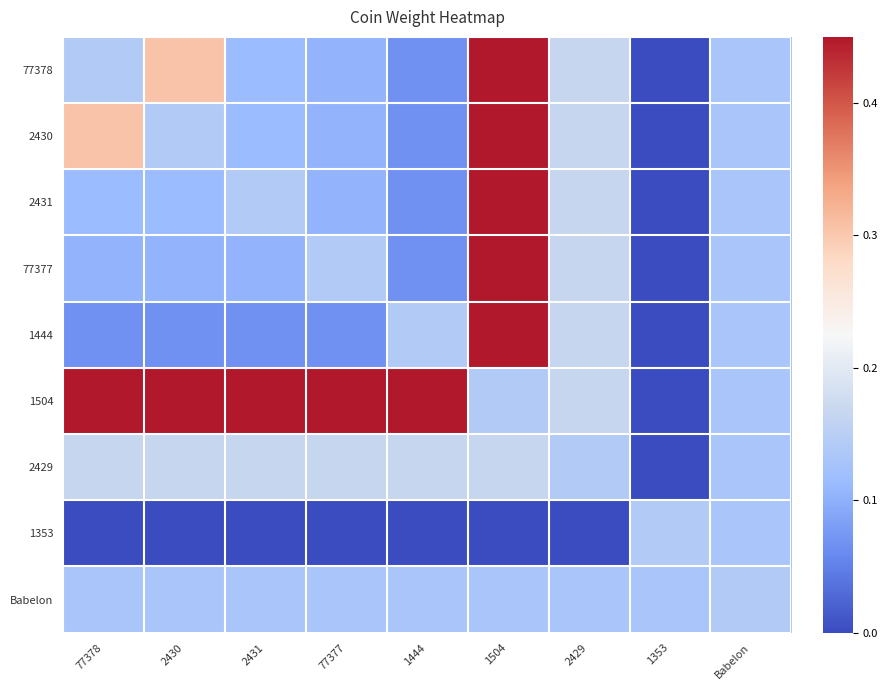

Reading right to left, what are all the values shown in this chart?

77378: Babelon=0.1	1353=0.0	2429=0.2	1504=0.5	1444=0.1	77377=0.1	2431=0.1	2430=0.3	77378=0.1
2430: Babelon=0.1	1353=0.0	2429=0.2	1504=0.5	1444=0.1	77377=0.1	2431=0.1	2430=0.1	77378=0.3
2431: Babelon=0.1	1353=0.0	2429=0.2	1504=0.5	1444=0.1	77377=0.1	2431=0.1	2430=0.1	77378=0.1
77377: Babelon=0.1	1353=0.0	2429=0.2	1504=0.5	1444=0.1	77377=0.1	2431=0.1	2430=0.1	77378=0.1
1444: Babelon=0.1	1353=0.0	2429=0.2	1504=0.5	1444=0.1	77377=0.1	2431=0.1	2430=0.1	77378=0.1
1504: Babelon=0.1	1353=0.0	2429=0.2	1504=0.1	1444=0.5	77377=0.5	2431=0.5	2430=0.5	77378=0.5
2429: Babelon=0.1	1353=0.0	2429=0.1	1504=0.2	1444=0.2	77377=0.2	2431=0.2	2430=0.2	77378=0.2
1353: Babelon=0.1	1353=0.1	2429=0.0	1504=0.0	1444=0.0	77377=0.0	2431=0.0	2430=0.0	77378=0.0
Babelon: Babelon=0.1	1353=0.1	2429=0.1	1504=0.1	1444=0.1	77377=0.1	2431=0.1	2430=0.1	77378=0.1